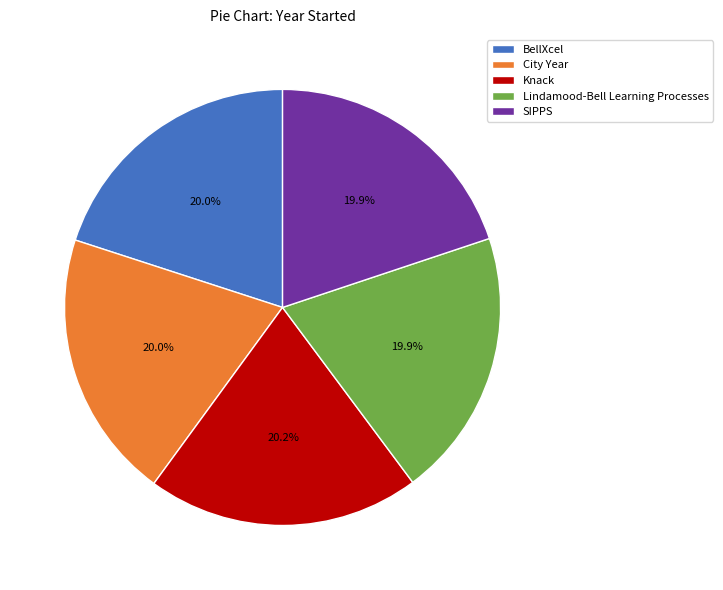

What is the ratio of the value at City Year to the value at SIPPS?

1.0